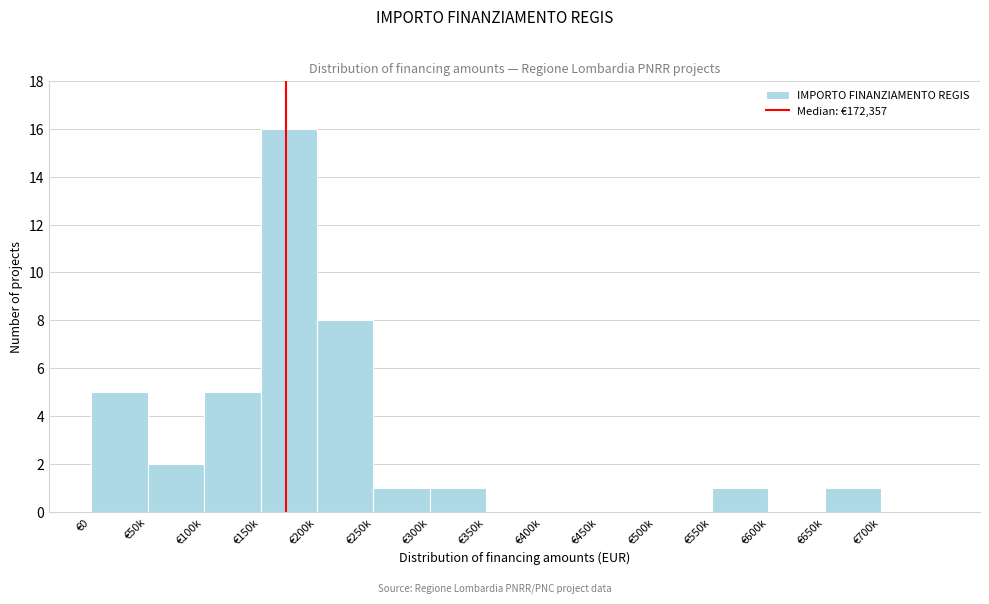

Reading right to left, list all the values displayed in this chart.

€700k=0	€650k=1	€600k=0	€550k=1	€500k=0	€450k=0	€400k=0	€350k=0	€300k=1	€250k=1	€200k=8	€150k=16	€100k=5	€50k=2	€0=5